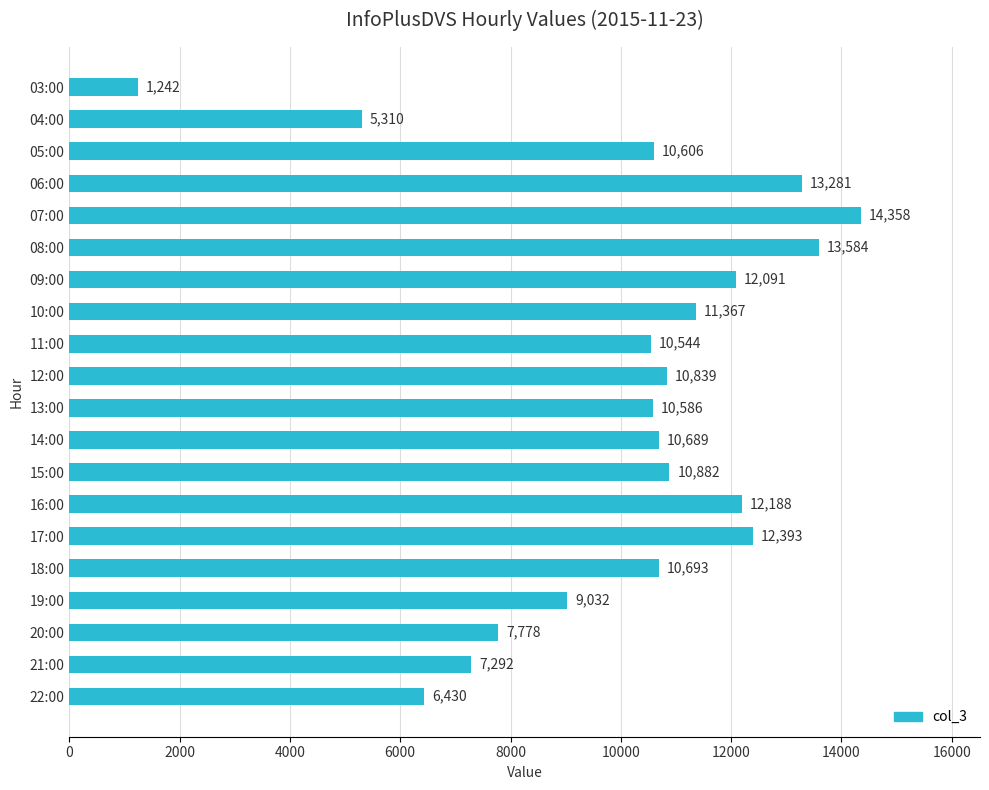

What is the difference between the values at 17:00 and 20:00?

4615